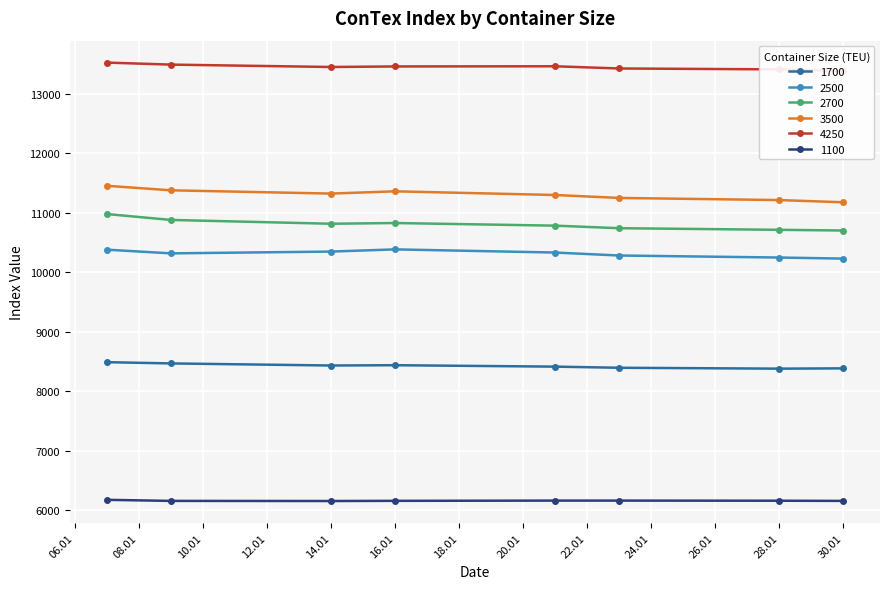

True or false: 2700 and 3500 cross at least once.

False